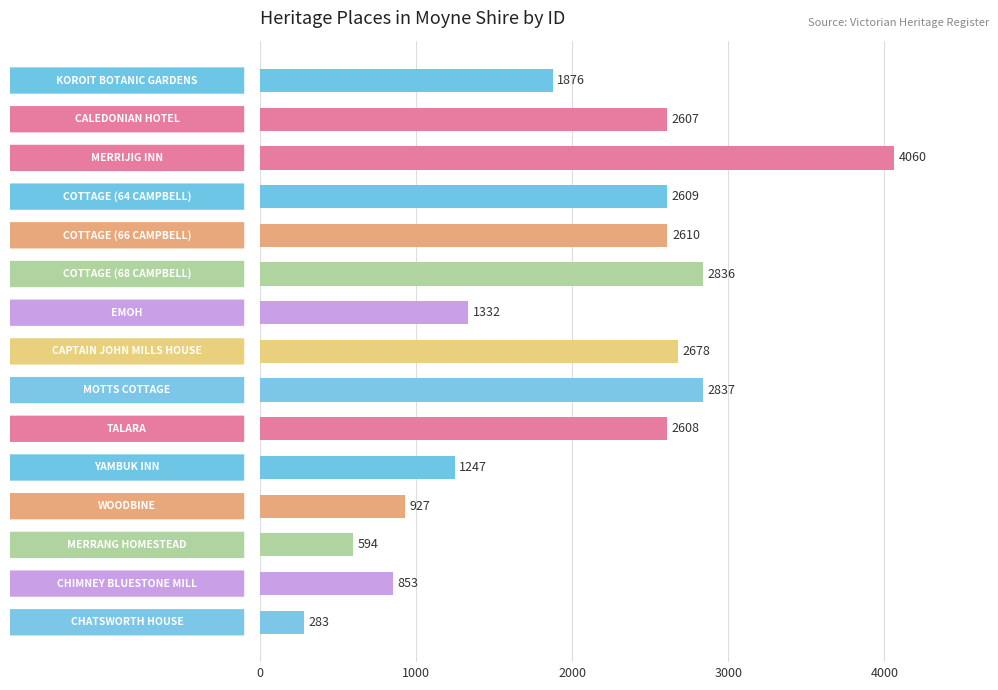

What is the value of the 4th bar from the top?

2609